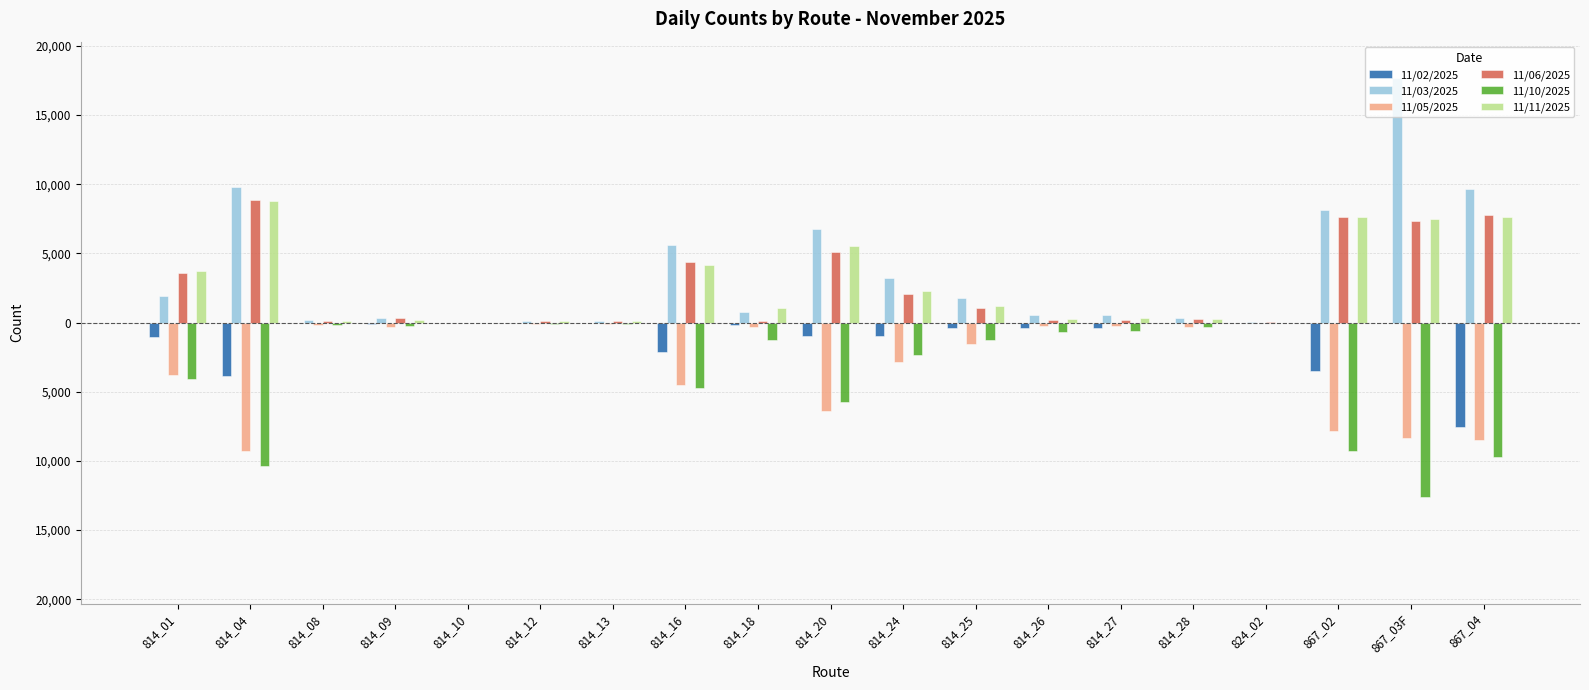

Are the bars grouped side by side (vs. stacked)?

Yes